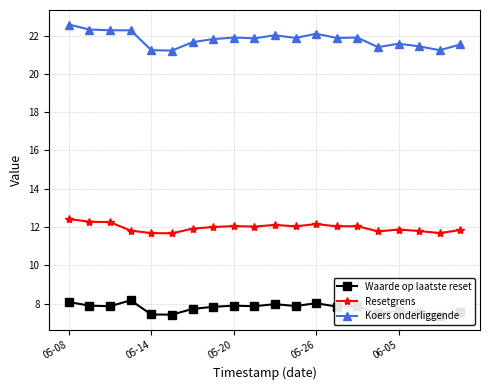

Reading right to left, what are all the values shown in this chart?

Waarde op laatste reset: 7.6	7.4	7.5	7.6	7.5	7.9	7.8	8.0	7.9	8.0	7.9	7.9	7.8	7.7	7.4	7.4	8.2	7.9	7.9	8.1
Resetgrens: 11.8	11.7	11.8	11.9	11.8	12.0	12.0	12.2	12.0	12.1	12.0	12.0	12.0	11.9	11.7	11.7	11.8	12.3	12.3	12.4
Koers onderliggende: 21.5	21.2	21.4	21.6	21.4	21.9	21.9	22.1	21.9	22.0	21.9	21.9	21.8	21.7	21.2	21.2	22.3	22.3	22.3	22.6